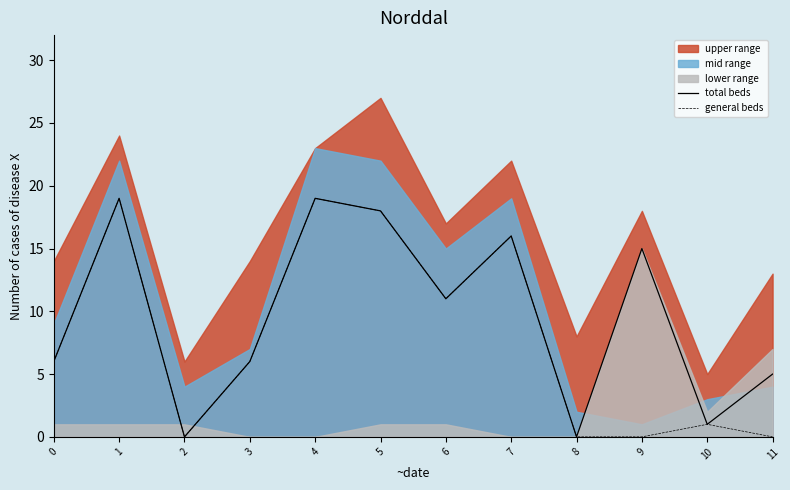

What is the value of the total beds point at the 10th from the left?

15